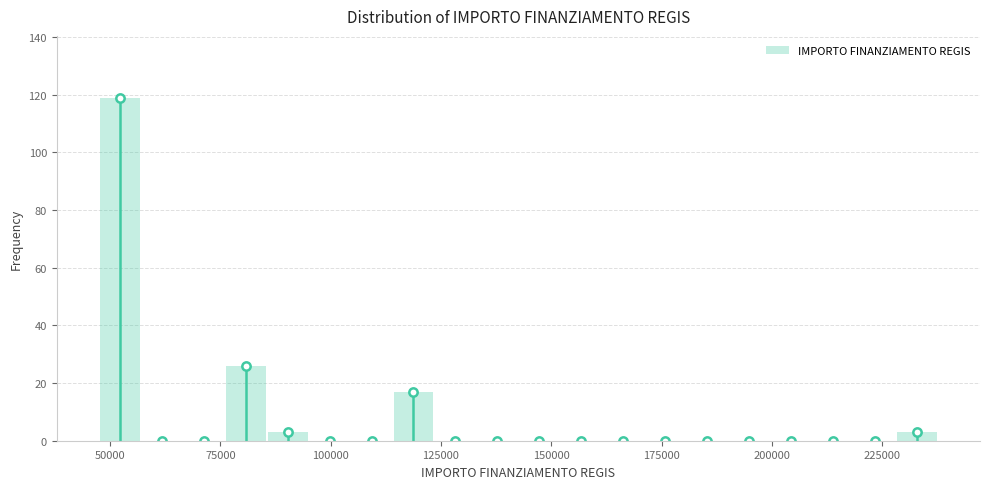

Read against the x-axis, roughly where is the centre of the tallest bar?

50000